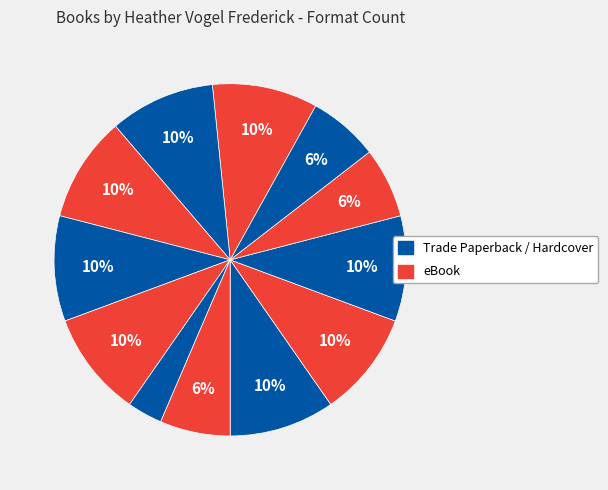

Is there any slice that represents more than half of the pie?

No